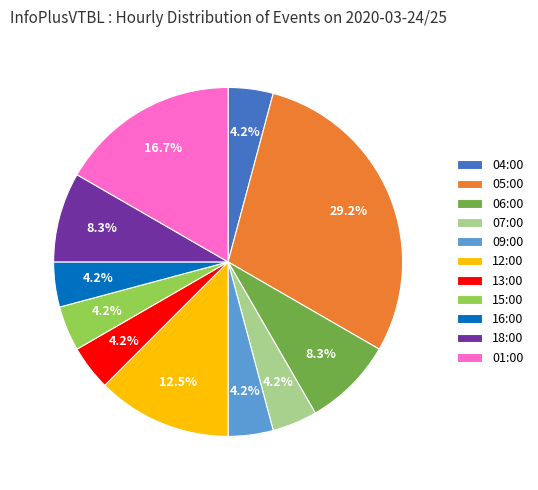

The 05:00 slice represents 16% of the pie. True or false?

False